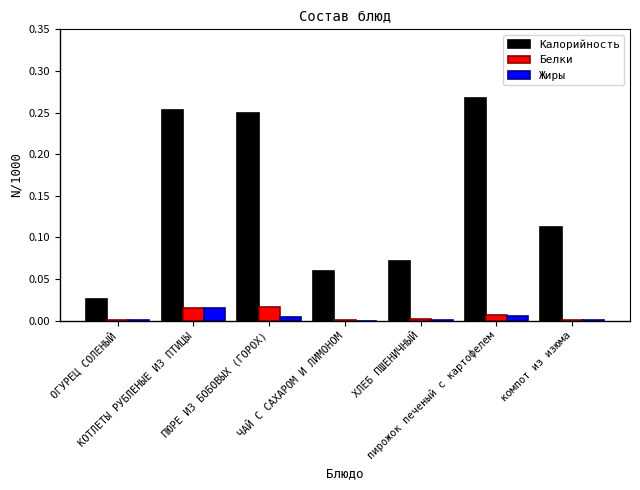

Which series has the largest total across all categories?

Калорийность